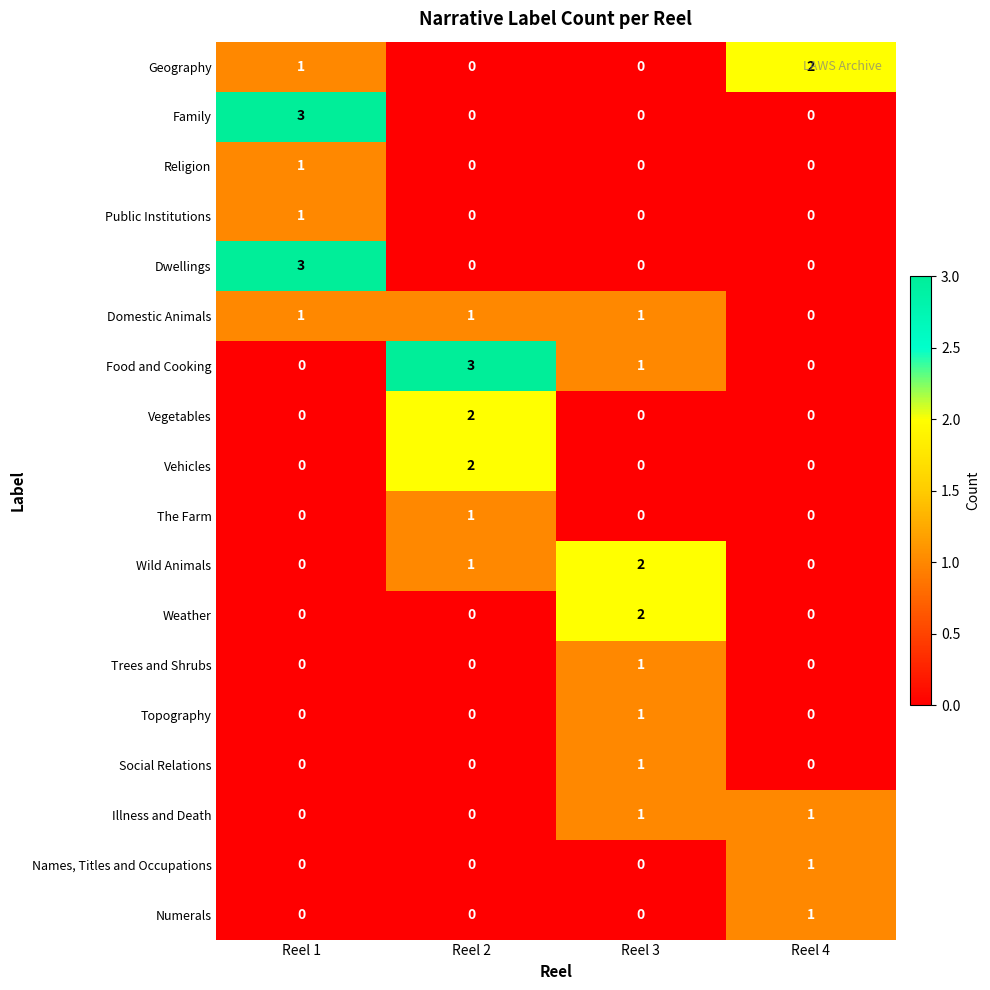

True or false: Illness and Death has a value of -1 at Reel 1.

False